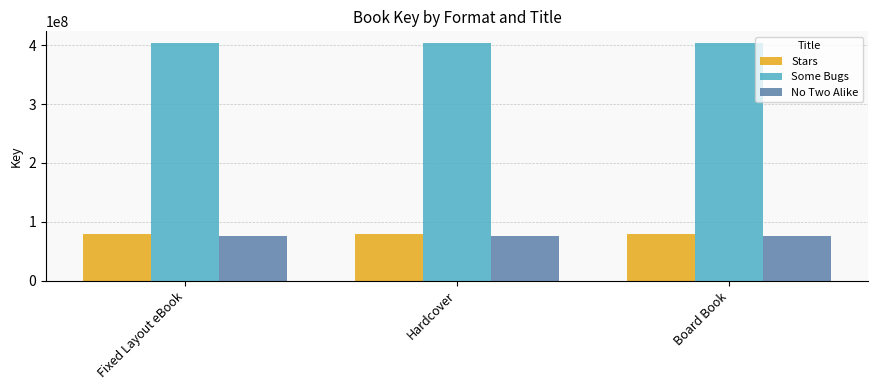

The No Two Alike series shows 51214413 at Board Book. True or false?

False